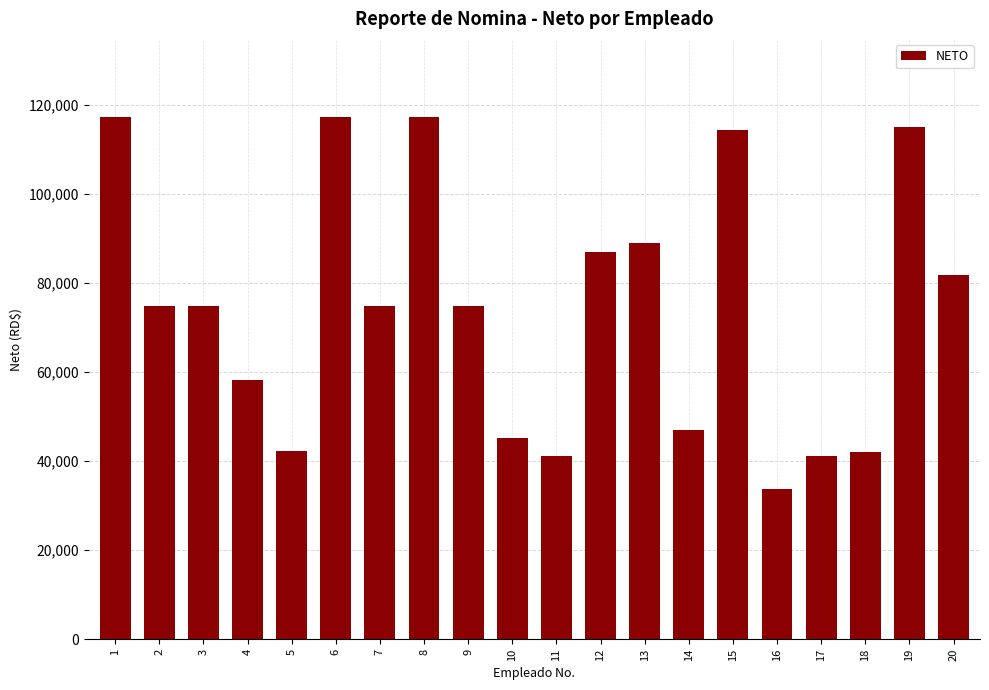

At which label does the data first exceed 74902?

1